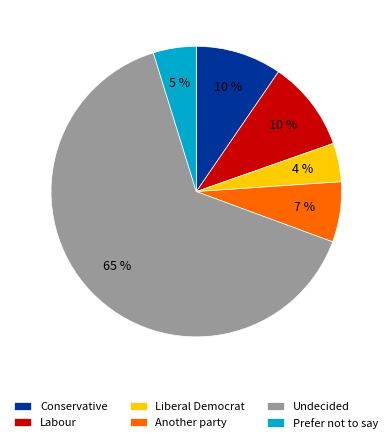

What percentage is the Another party slice, to the nearest percent?

7%